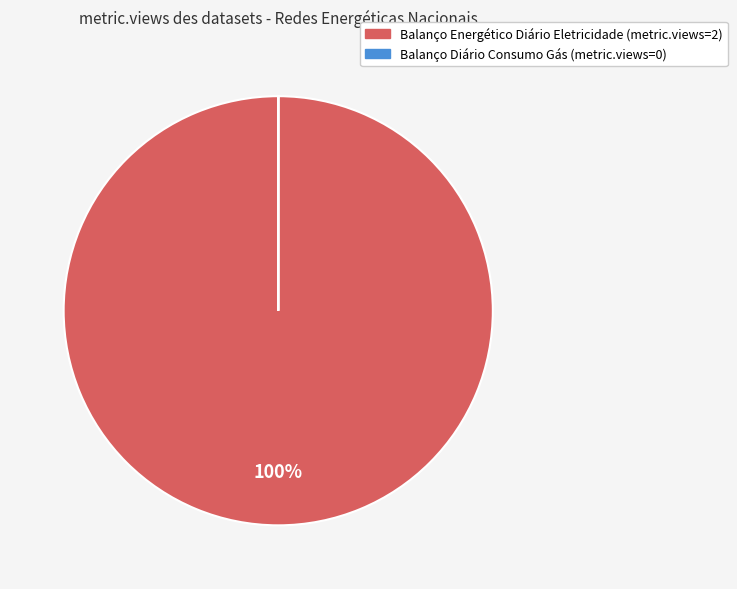

Is it true that Balanço Energético Diário Eletricidade is 100% of the pie?

True